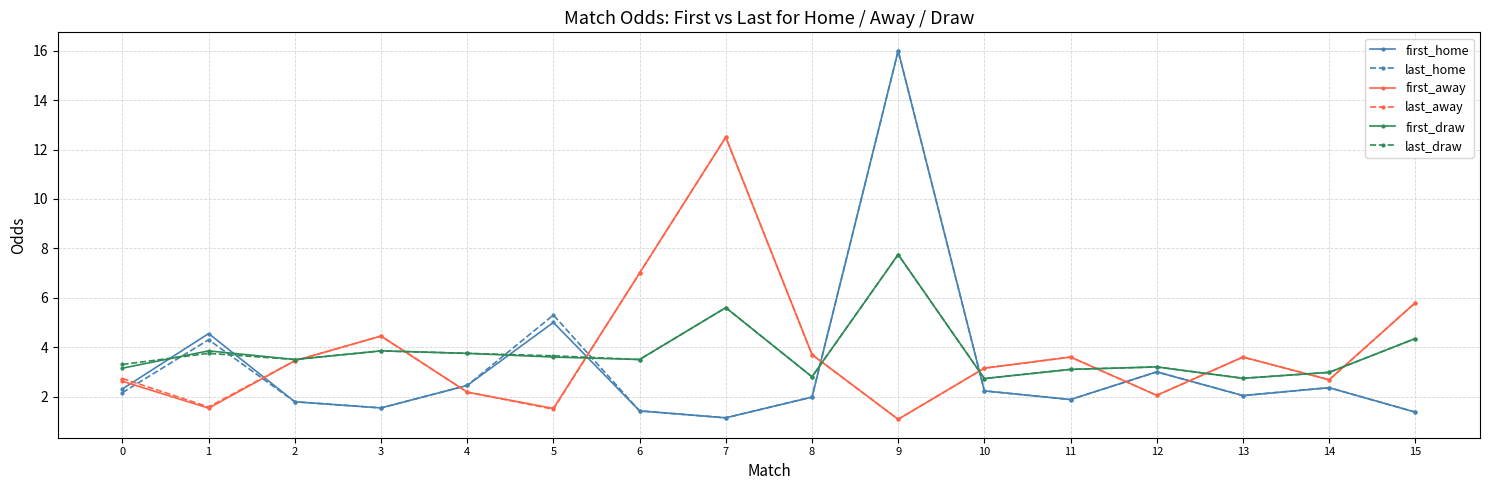

What is the spread (max minus min) of values at 9?

14.9